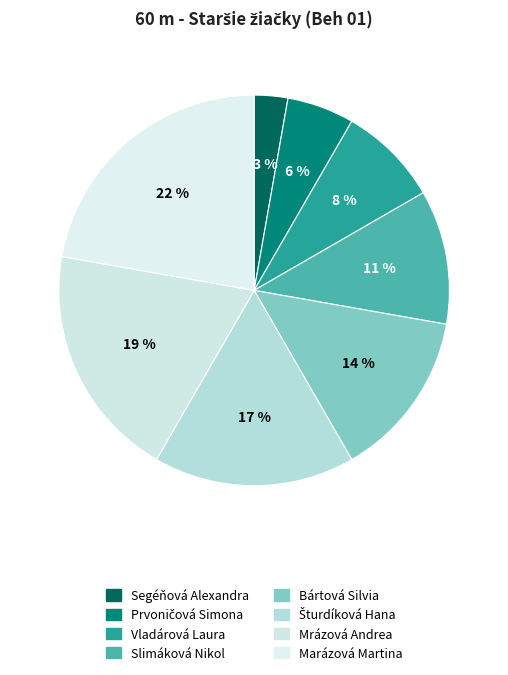

Combined, what portion of the pie is Segéňová Alexandra and Prvoničová Simona?

8.3%